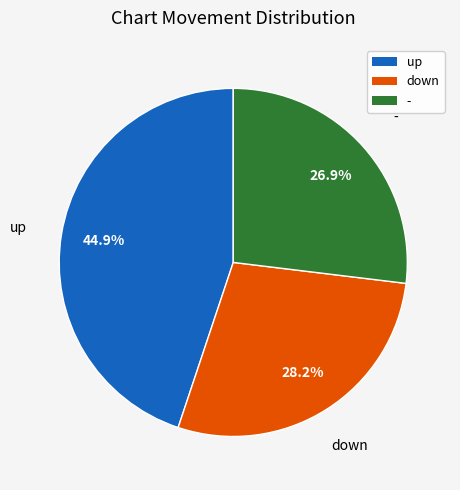

Does down account for over 50% of the chart?

No